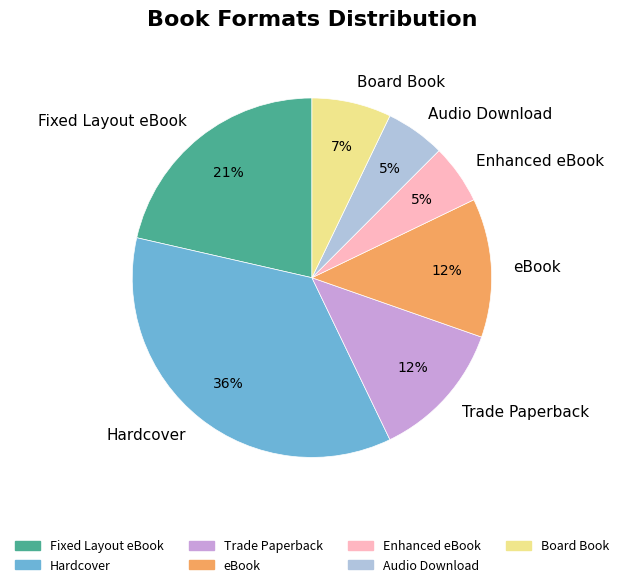

Do Board Book and eBook together represent more than half of the pie?

No